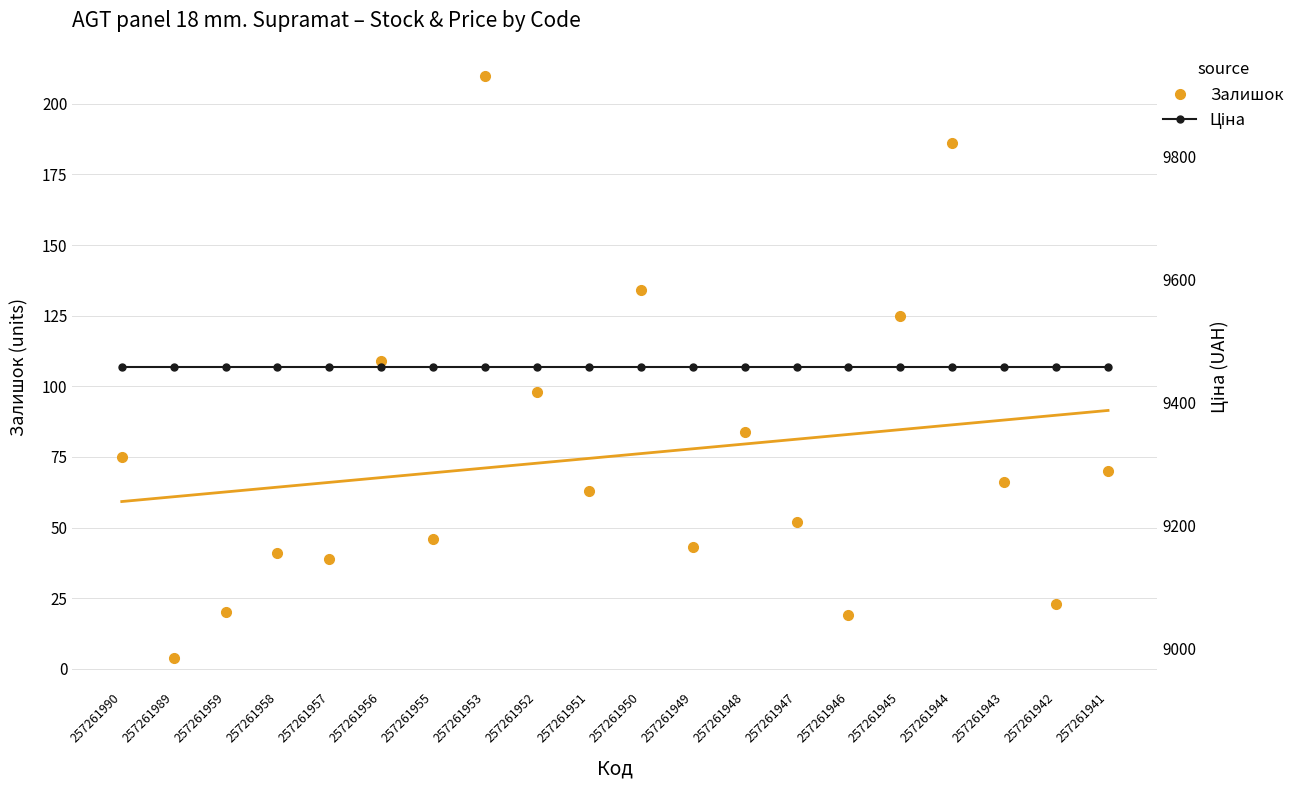

What is the approximate value of Залишок at 257261946?

19